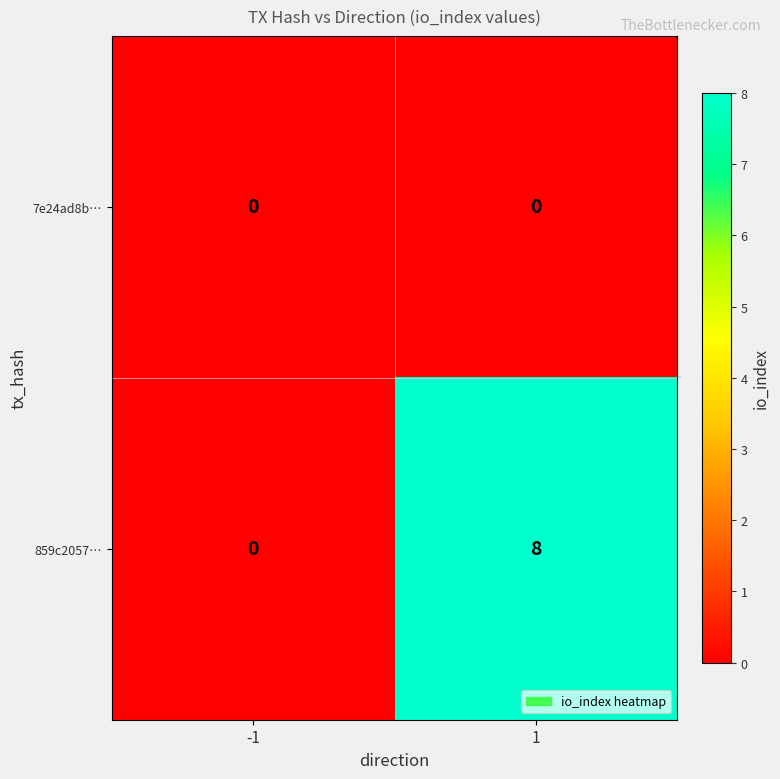

List the series in order of their overall mean, lowest first.

7e24ad8b…, 859c2057…